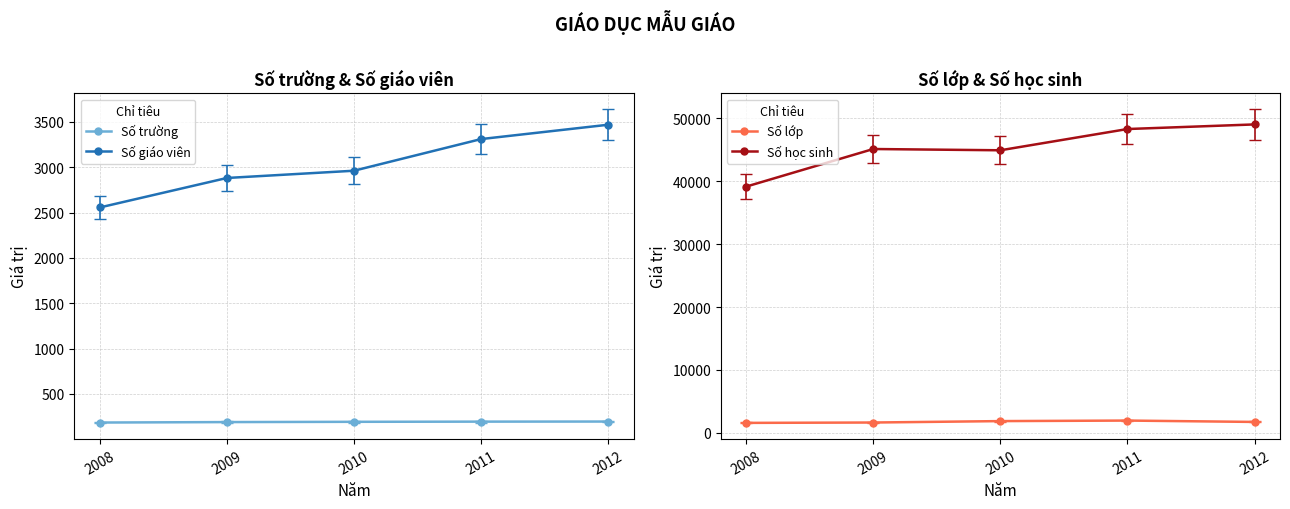

Reading left to right, transcribe all the data shown in this chart.

Số trường: 2008=185	2009=190	2010=193	2011=195	2012=196
Số giáo viên: 2008=2556	2009=2881	2010=2961	2011=3310	2012=3468
Số lớp: 2008=1579	2009=1637	2010=1862	2011=1947	2012=1730
Số học sinh: 2008=39152	2009=45131	2010=44929	2011=48309	2012=49041